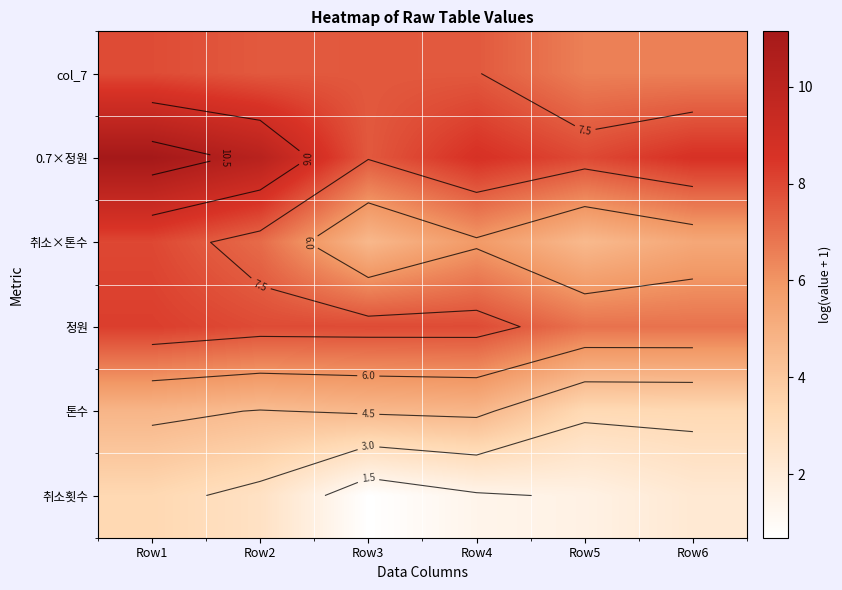

What is the difference between the highest and lowest values at Row6?

6.4